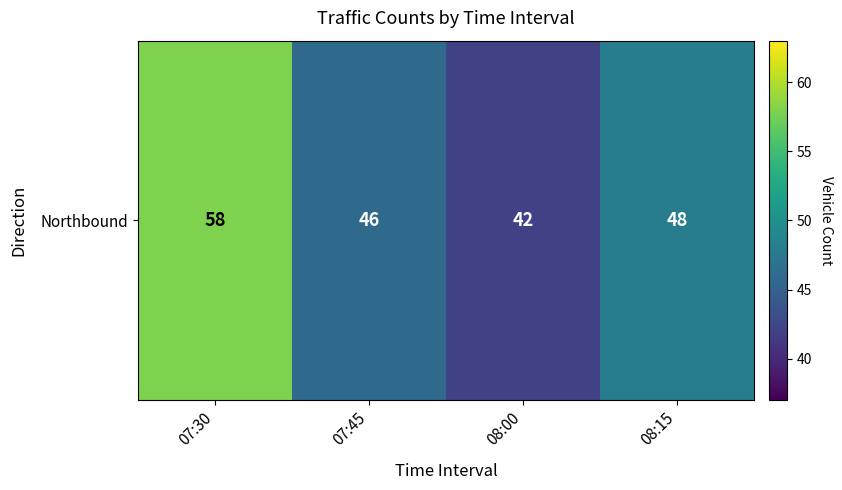

What is the maximum value shown in the chart?

58